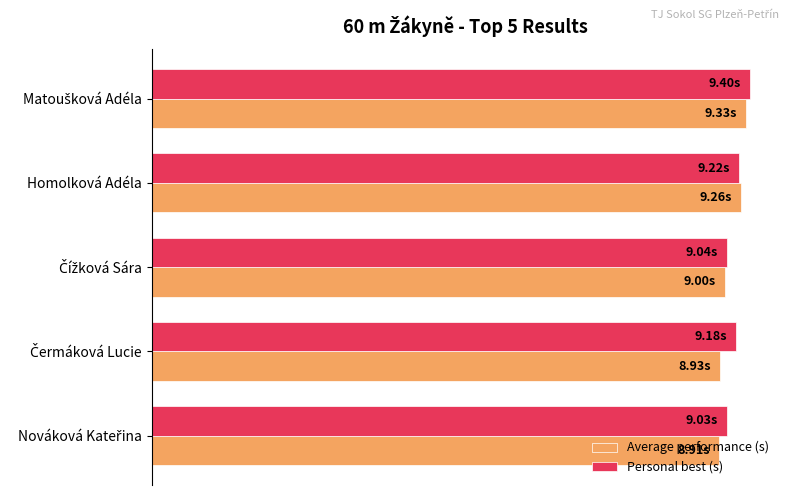

What are all the series names shown in the legend?

Average performance (s), Personal best (s)